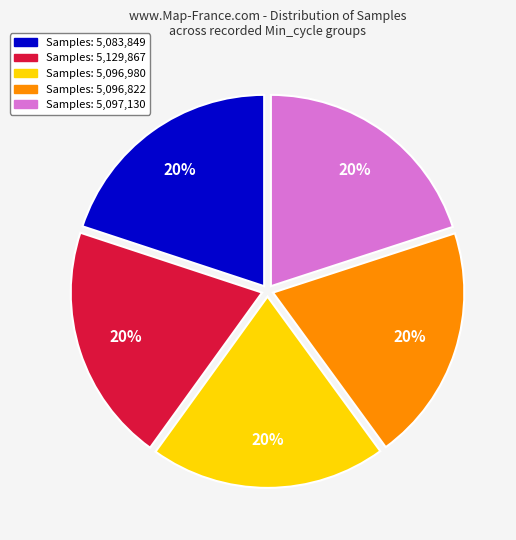

Count the number of slices in the pie.

5